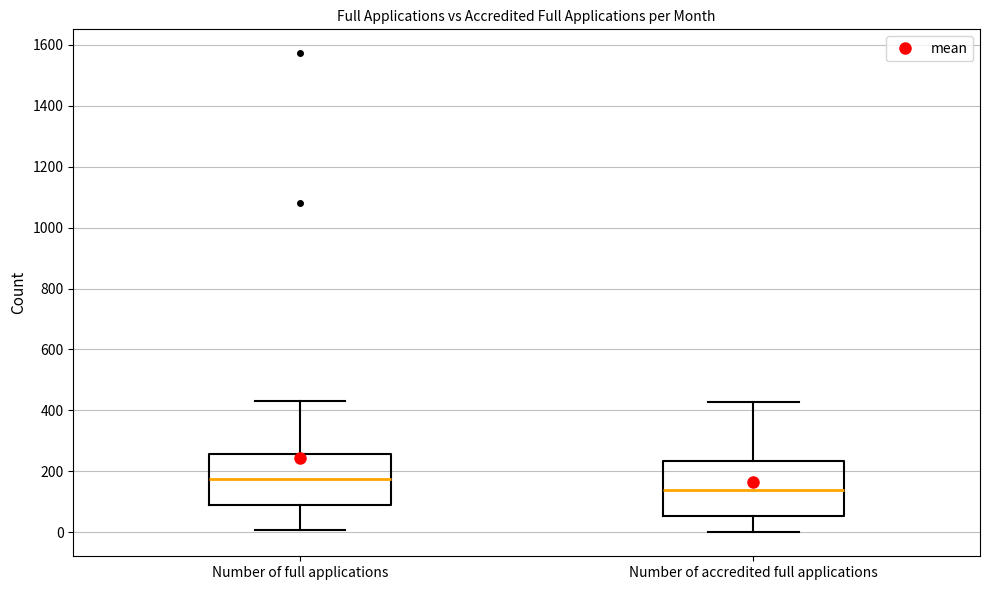

Reading left to right, transcribe this box plot: for each box, give where its median line is, the range the box spans, and where its two whiskers end, as read against the y-axis. The values are not printed on the chart, so give them approximately, as read against the axis.

Number of full applications: median 180, box 80 to 260, whiskers 0 to 440
Number of accredited full applications: median 140, box 60 to 240, whiskers 0 to 420